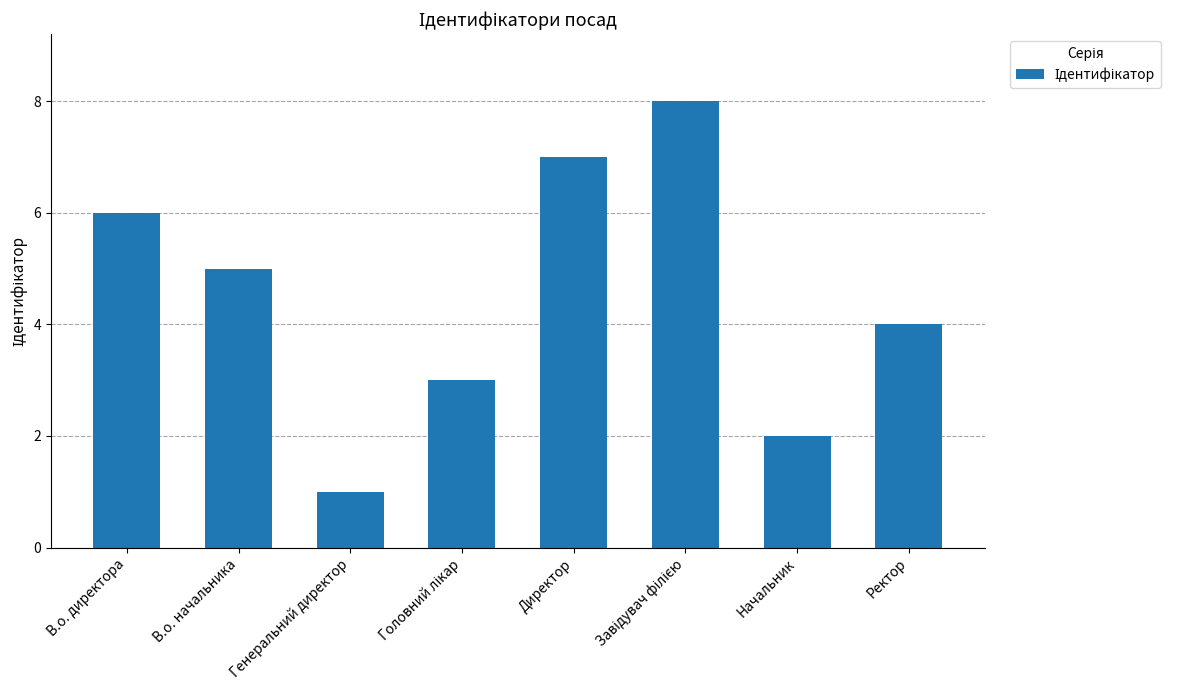

What is the minimum value shown in the chart?

1